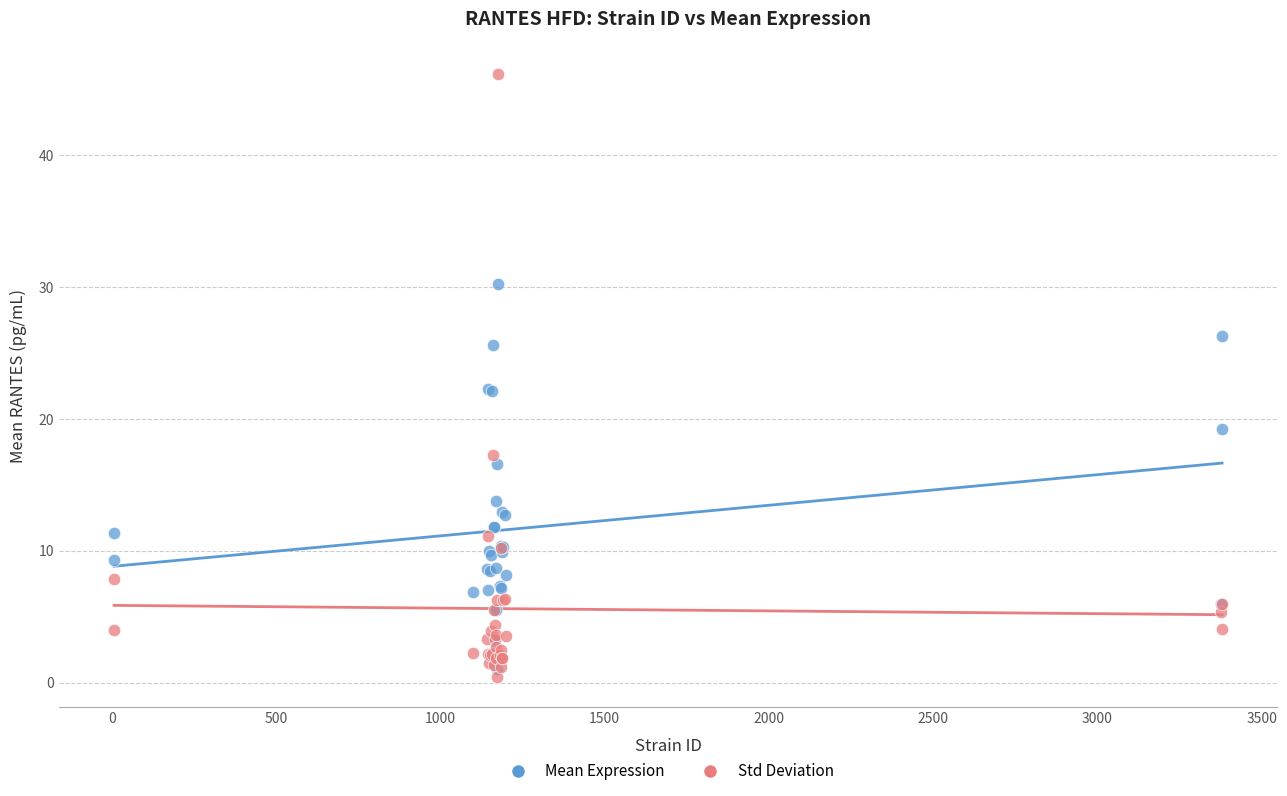

Which series reaches the maximum Y coordinate?

Std Deviation